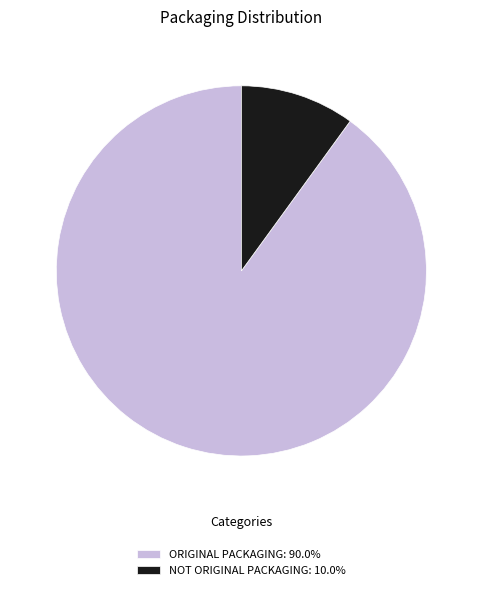

The NOT ORIGINAL PACKAGING slice represents 10% of the pie. True or false?

True